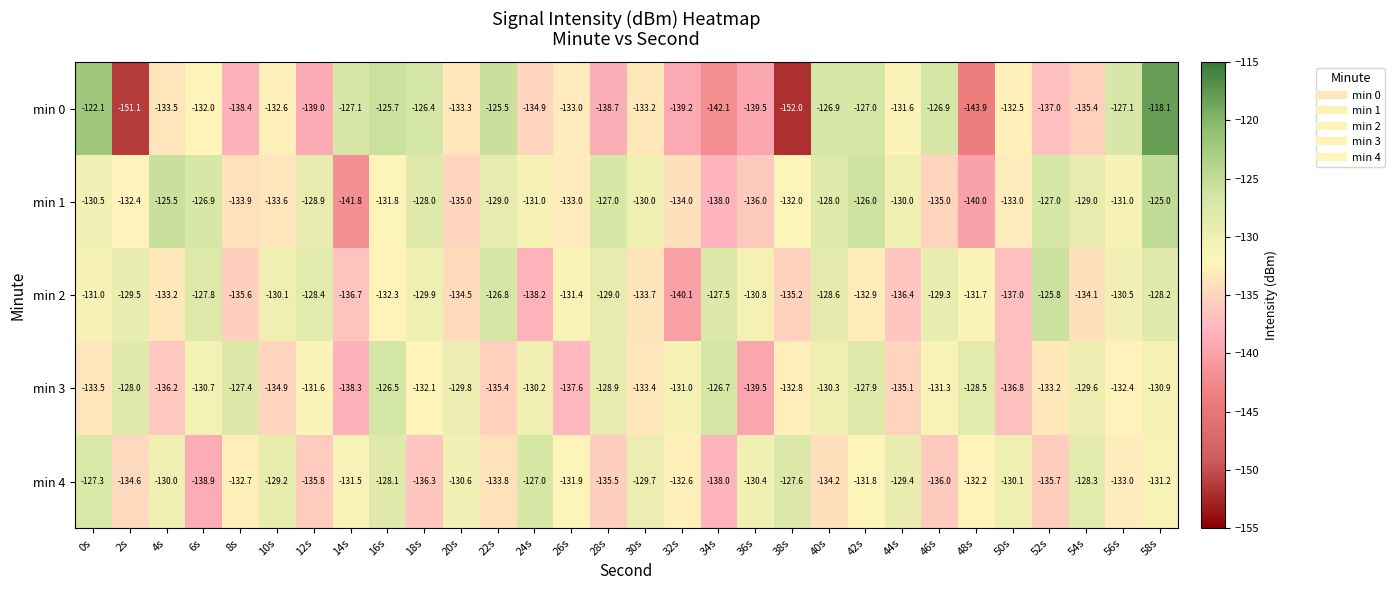

What is the spread (max minus min) of values at 20s?

5.2